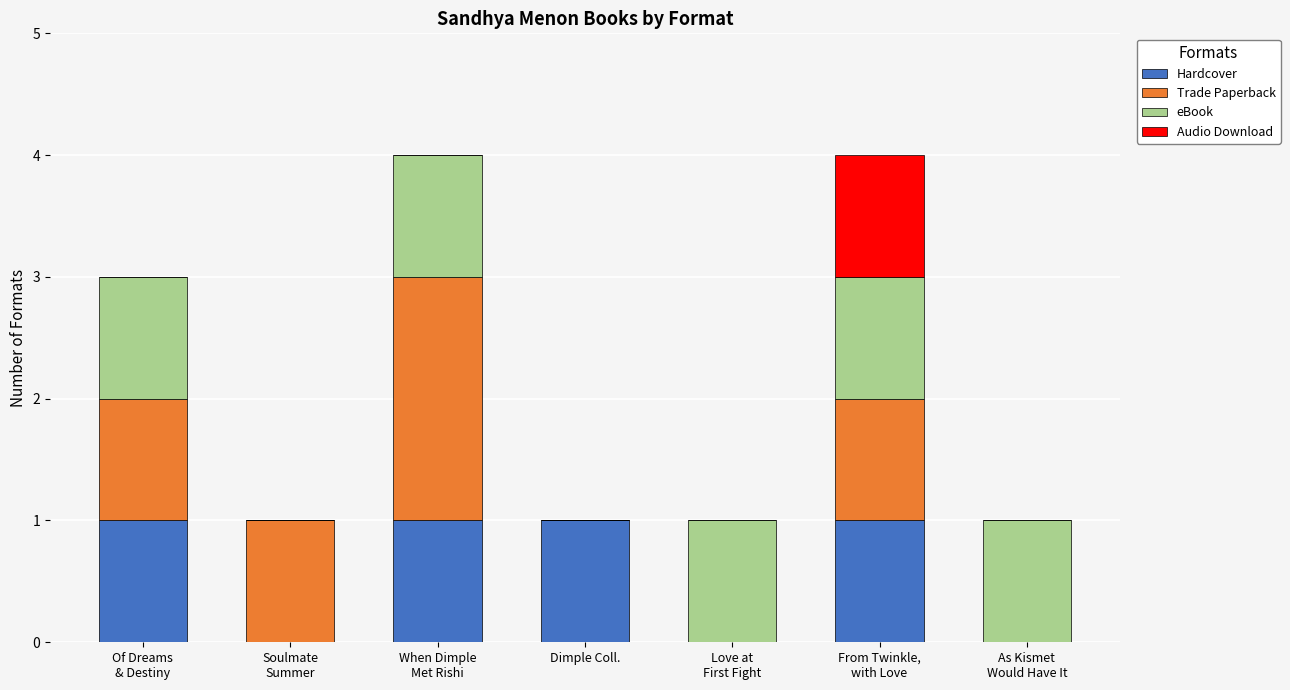

What are all the series names shown in the legend?

Hardcover, Trade Paperback, eBook, Audio Download